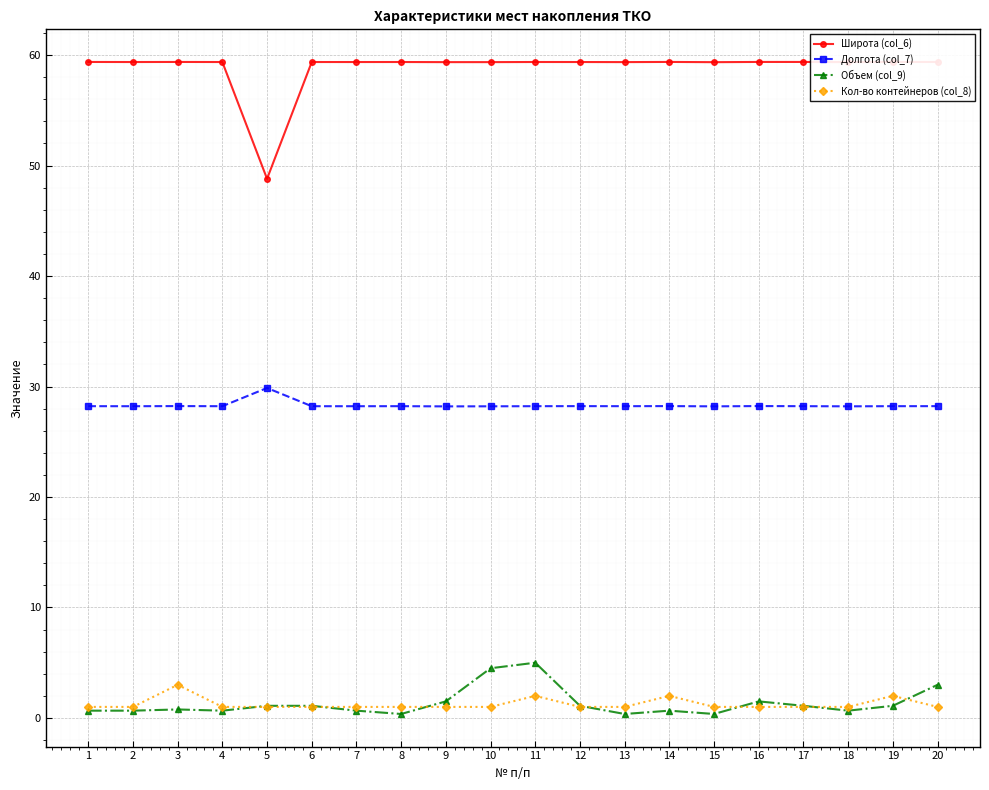

Is the value of Объем (col_9) at 10 greater than the value of Долгота (col_7) at 13?

No